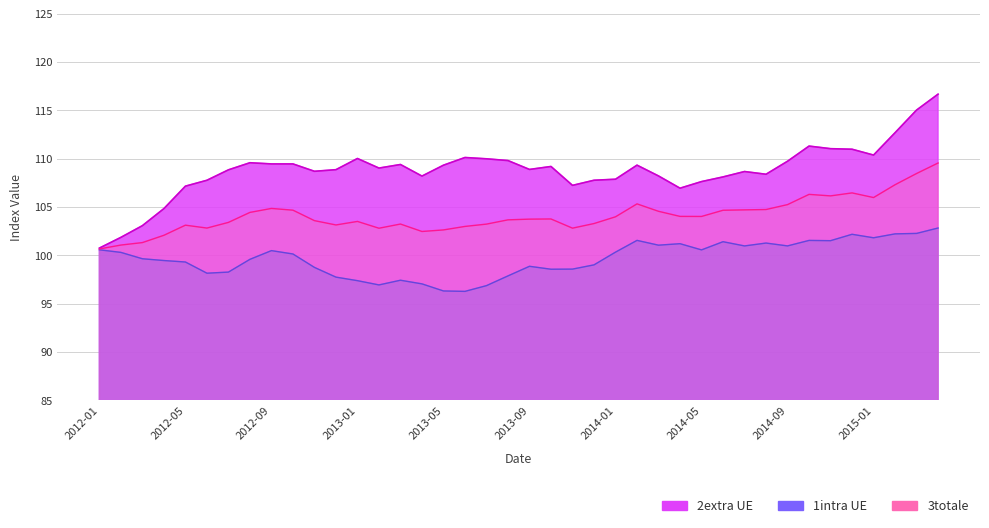

List the labels in order of 2extra UE value, smallest first.

2012-01, 2012-02, 2012-03, 2012-04, 2014-04, 2012-05, 2013-11, 2014-05, 2012-06, 2013-12, 2014-01, 2014-06, 2013-04, 2014-03, 2014-08, 2014-07, 2012-11, 2012-07, 2012-12, 2013-09, 2013-02, 2013-10, 2013-05, 2014-02, 2013-03, 2012-09, 2012-10, 2012-08, 2014-09, 2013-08, 2013-07, 2013-01, 2013-06, 2015-01, 2014-12, 2014-11, 2014-10, 2015-02, 2015-03, 2015-04